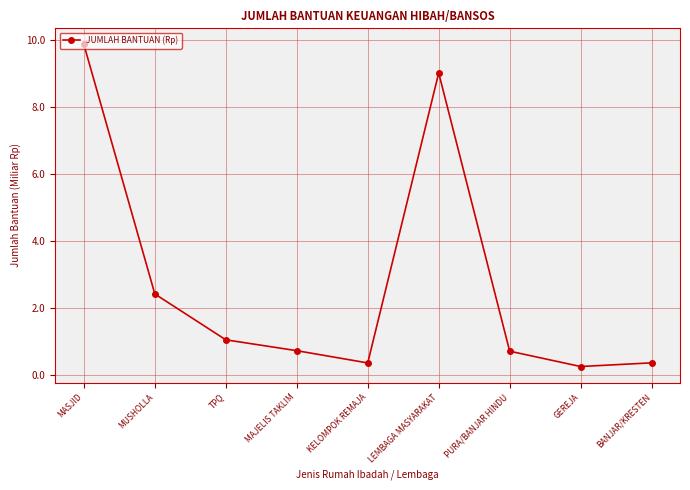

At which label is the value closest to 5?

MUSHOLLA